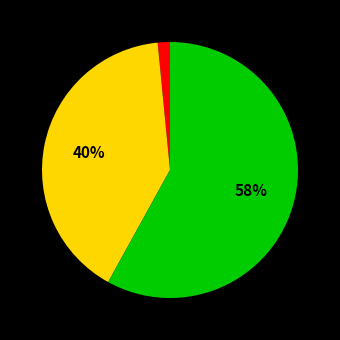

To the nearest percent, what is the difference between the largest and smallest slice percentages?

56%